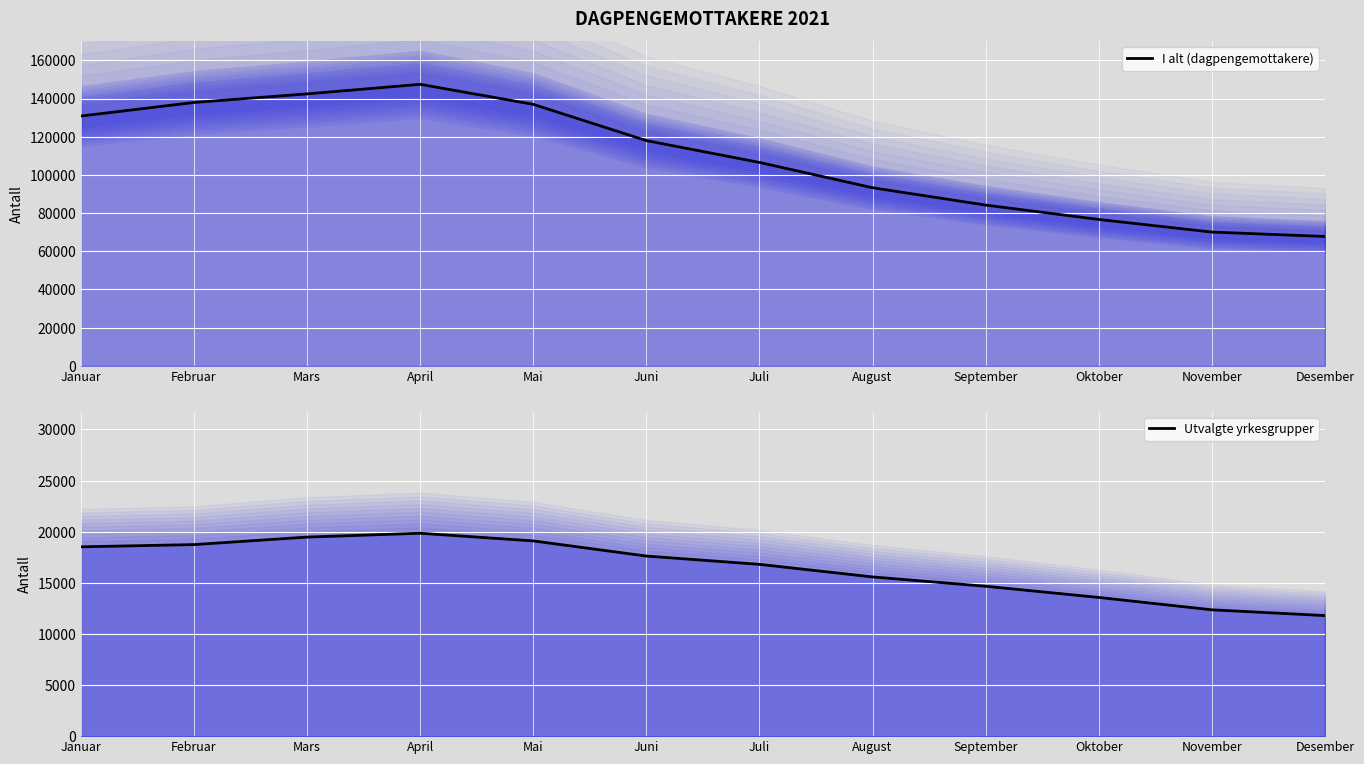

True or false: I alt (dagpengemottakere) has more than 1 interior local peaks.

False